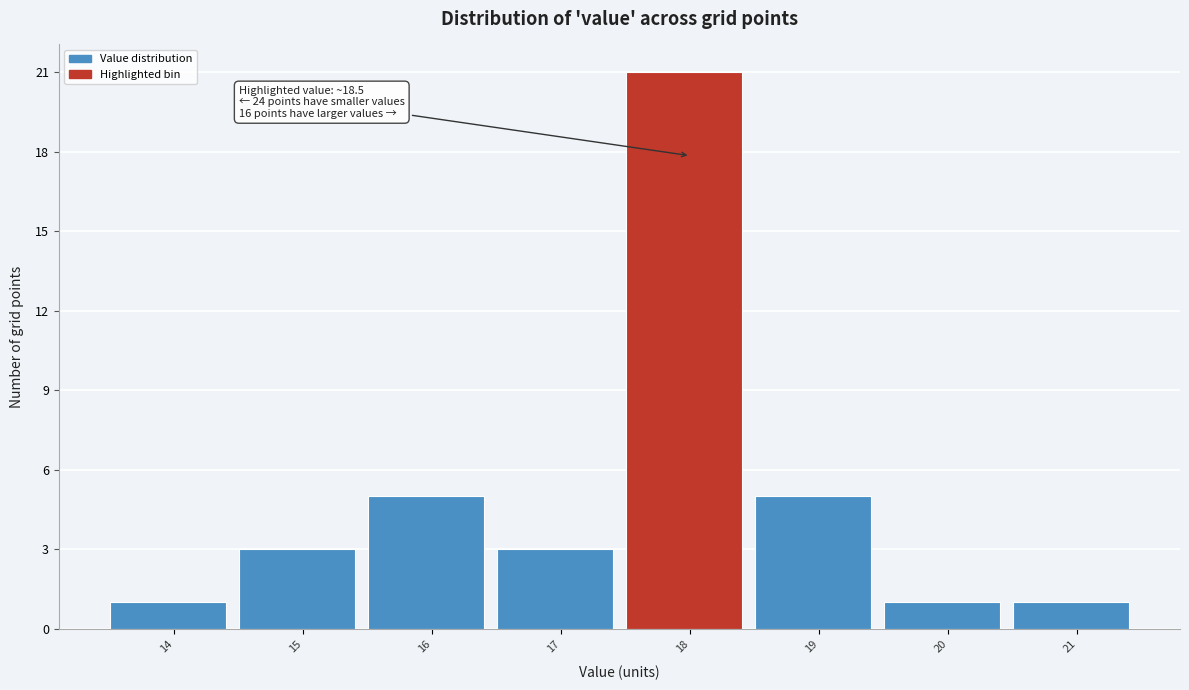

Reading right to left, transcribe all the data shown in this chart.

21=1	20=1	19=5	18=21	17=3	16=5	15=3	14=1